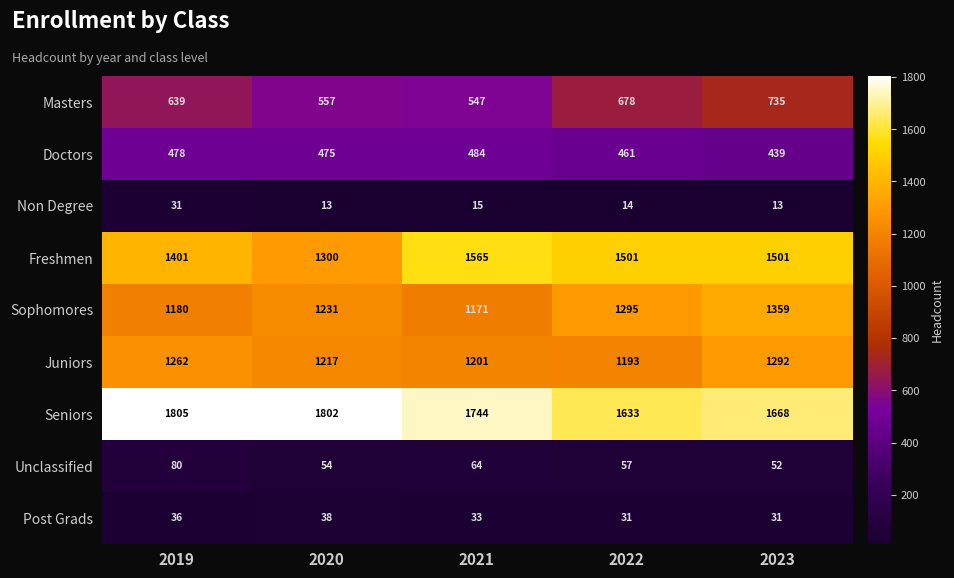

Which series has the widest spread of values?

Freshmen